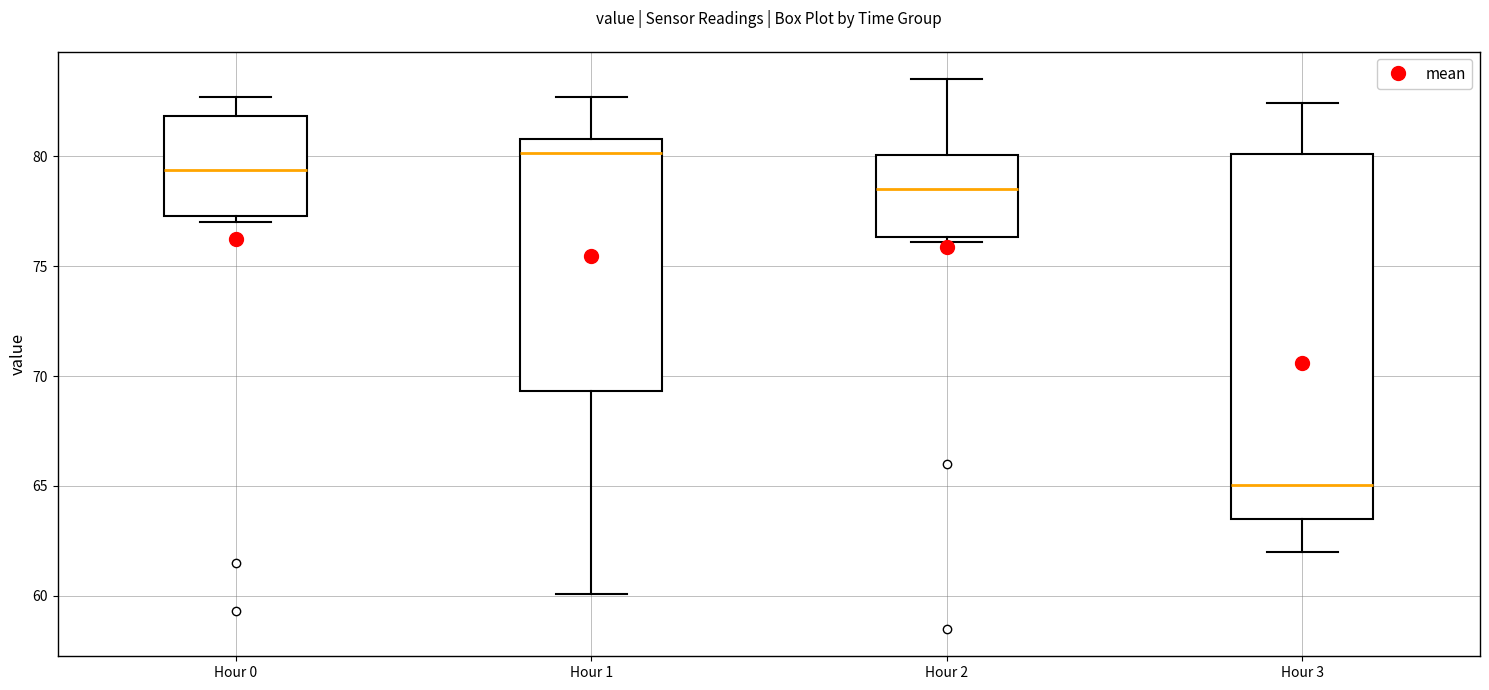

Reading left to right, read every box against the y-axis: the position of its median line, the range the box covers, and the ends of its whiskers. The values are not printed on the chart, so give them approximately, as read against the axis.

Hour 0: median 79.5, box 77.5 to 82.0, whiskers 77.0 to 82.5
Hour 1: median 80.0, box 69.5 to 81.0, whiskers 60.0 to 82.5
Hour 2: median 78.5, box 76.5 to 80.0, whiskers 76.0 to 83.5
Hour 3: median 65.0, box 63.5 to 80.0, whiskers 62.0 to 82.5